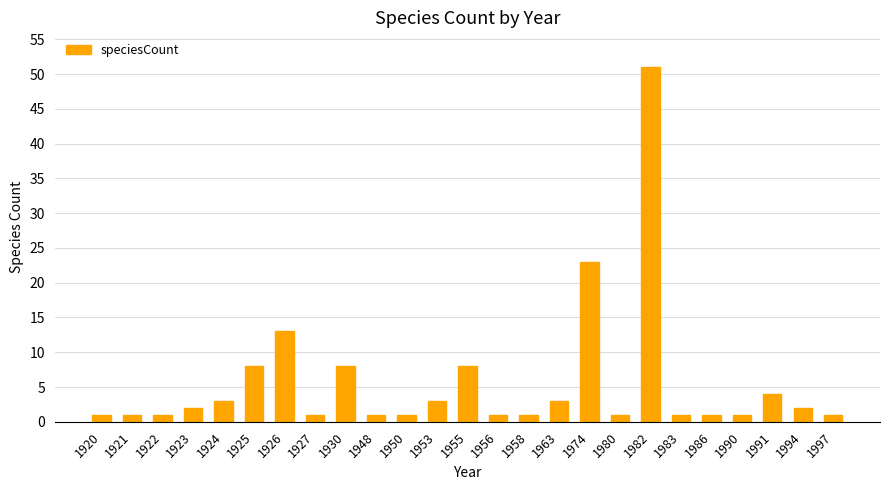

What is the minimum value shown in the chart?

1